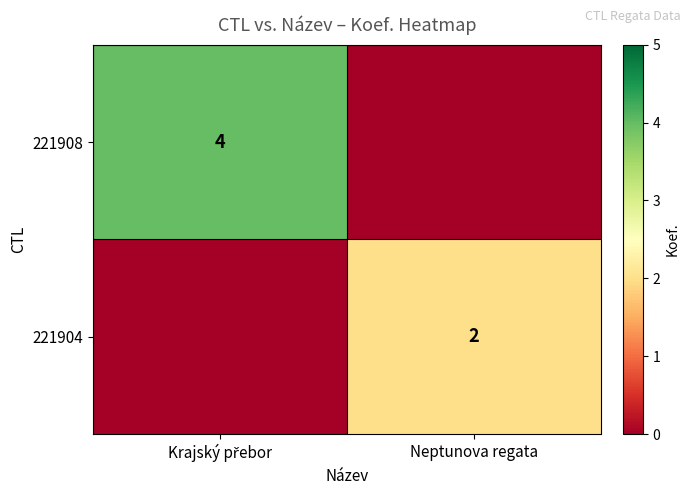

The value of 221904 at Neptunova regata is 2. True or false?

True